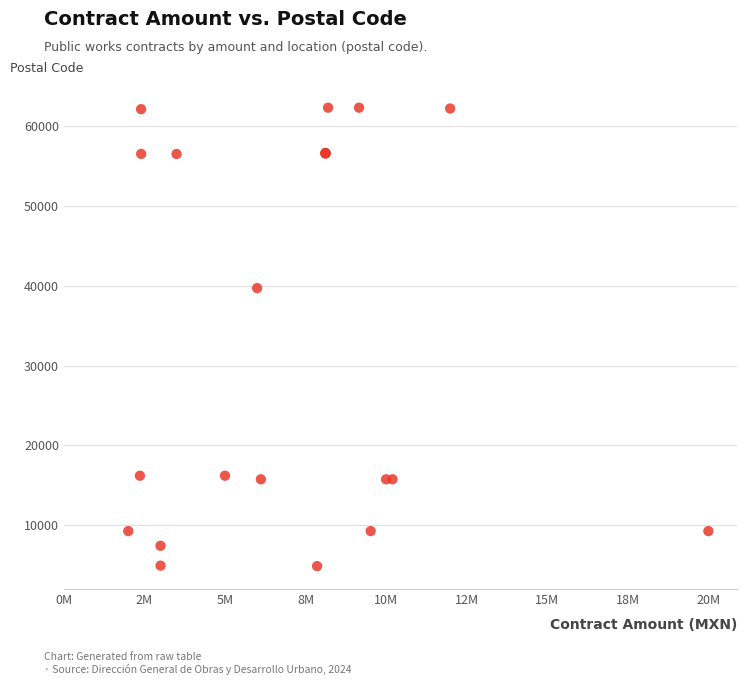

What Y value in the scatter plot is closest to 33600?

39715